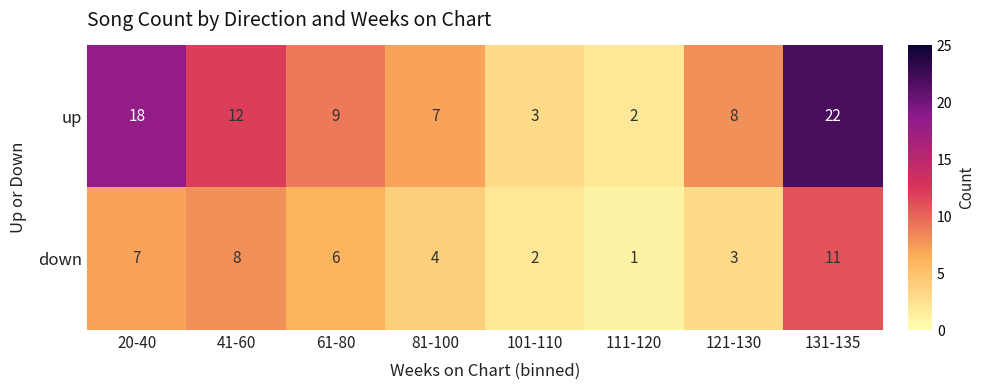

Reading left to right, extract all data points from this chart.

up: 18	12	9	7	3	2	8	22
down: 7	8	6	4	2	1	3	11